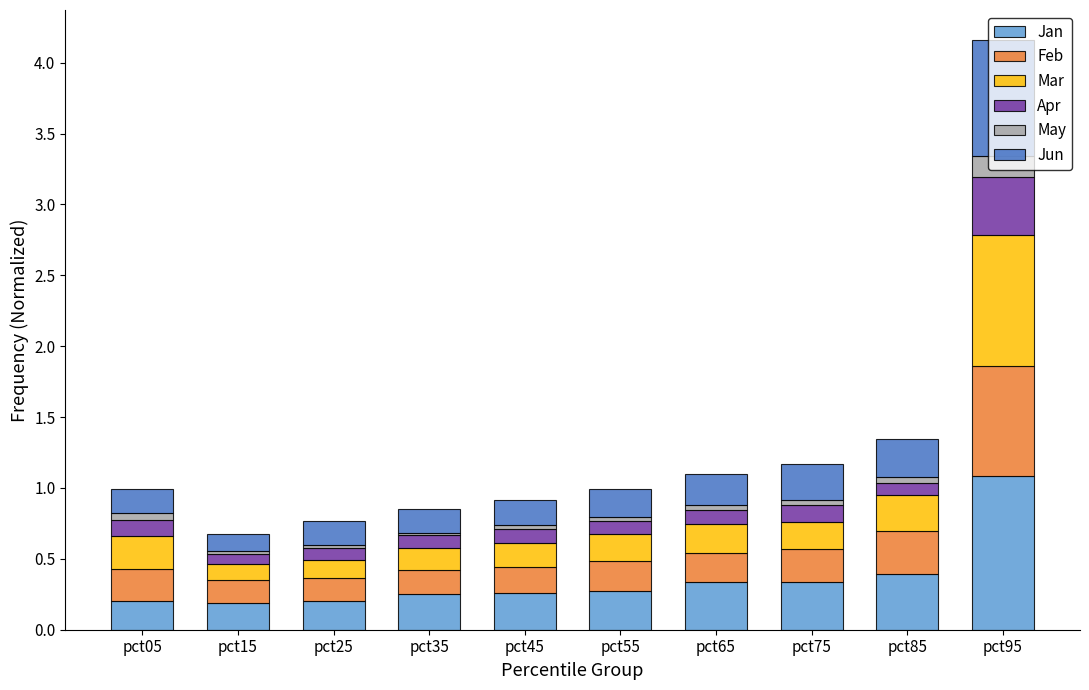

How many bars are there in total?

10